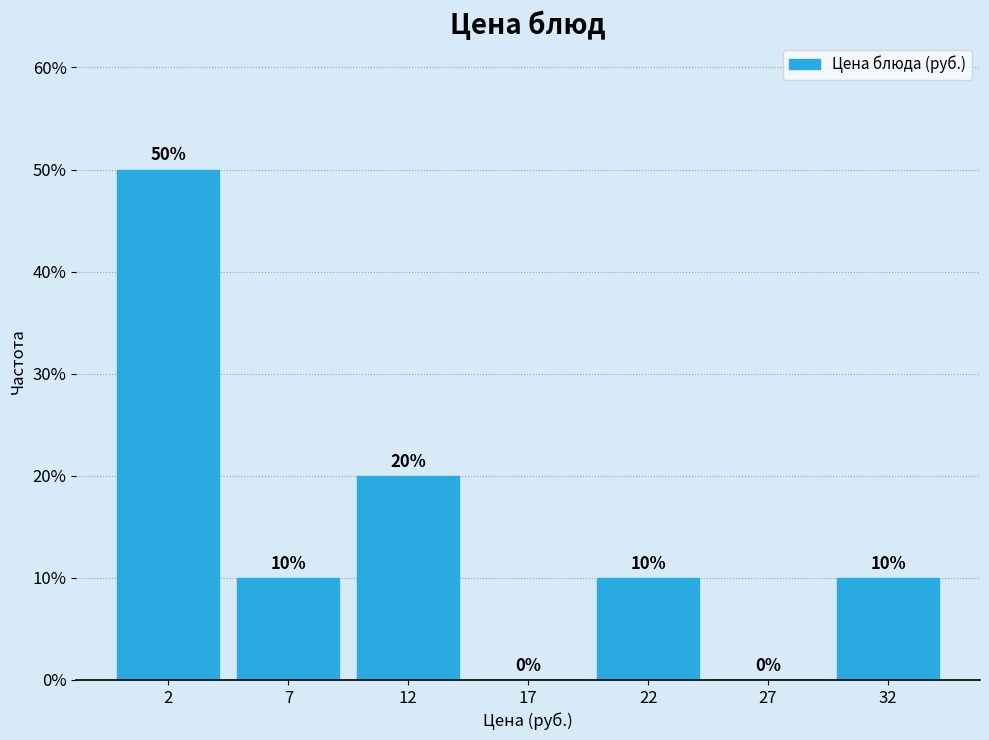

Reading left to right, extract all data points from this chart.

2=50	7=10	12=20	17=0	22=10	27=0	32=10